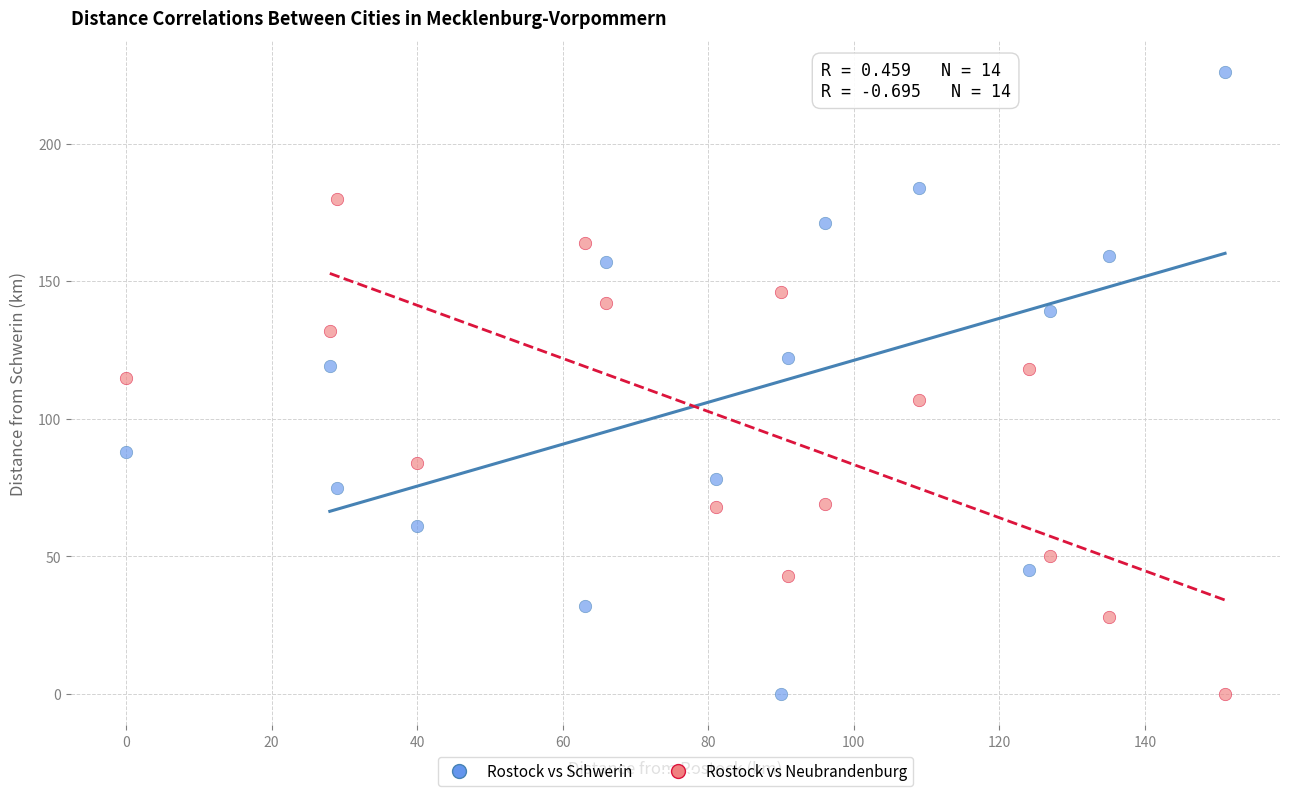

Across all data points, what is the range of Y values (max minus min)?

226